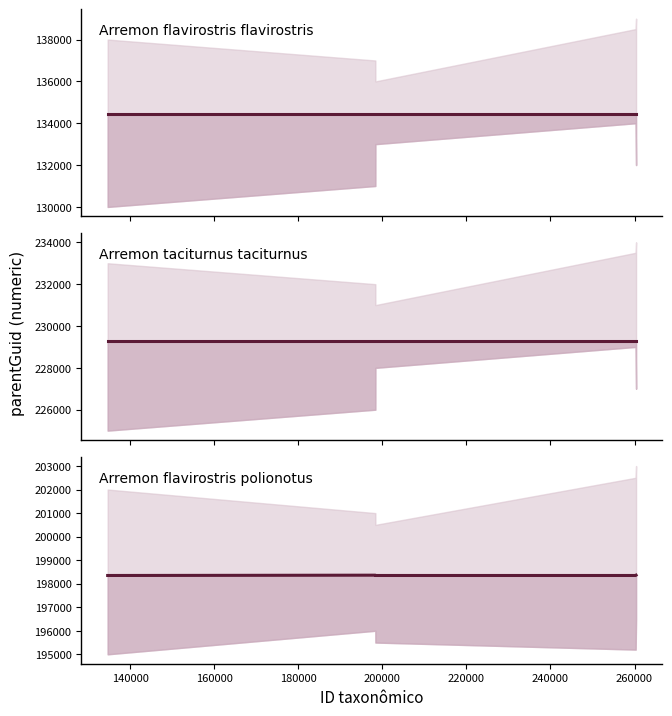

True or false: Arremon taciturnus taciturnus has a value of 229292 at 200000.

True